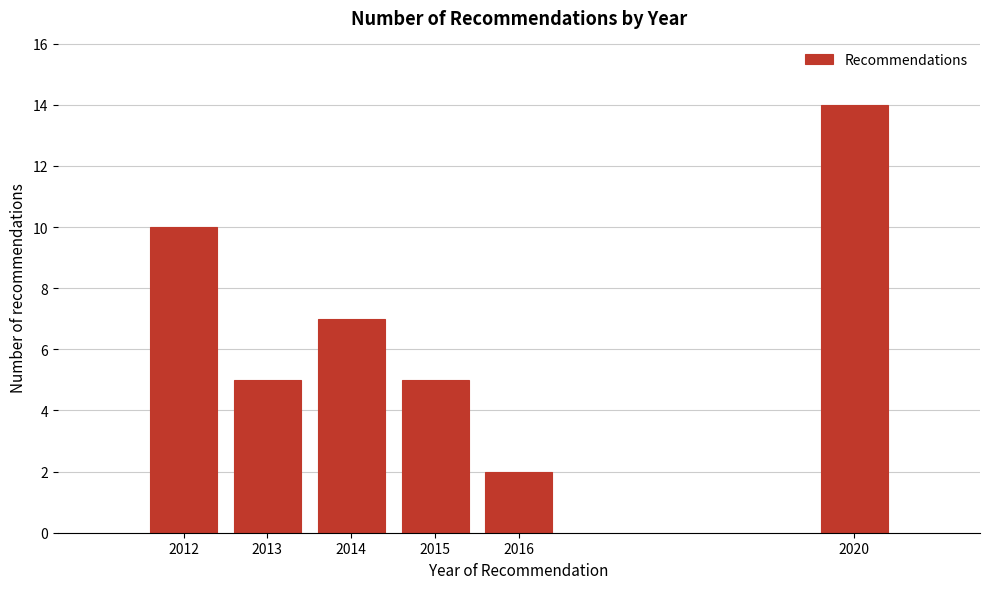

Reading right to left, what are all the values shown in this chart?

14	2	5	7	5	10